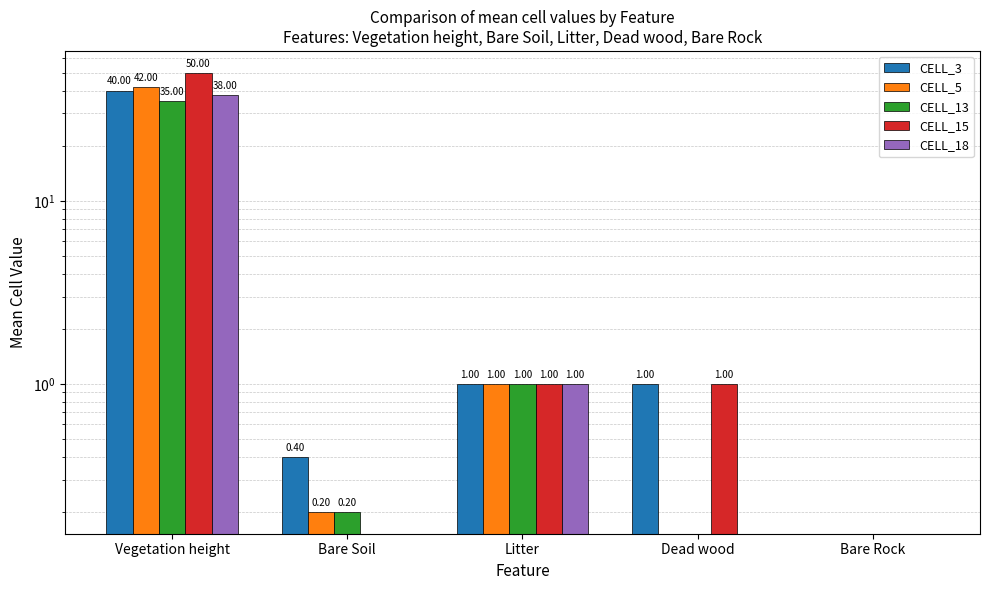

What is the label of the 3rd bar from the left?

Litter